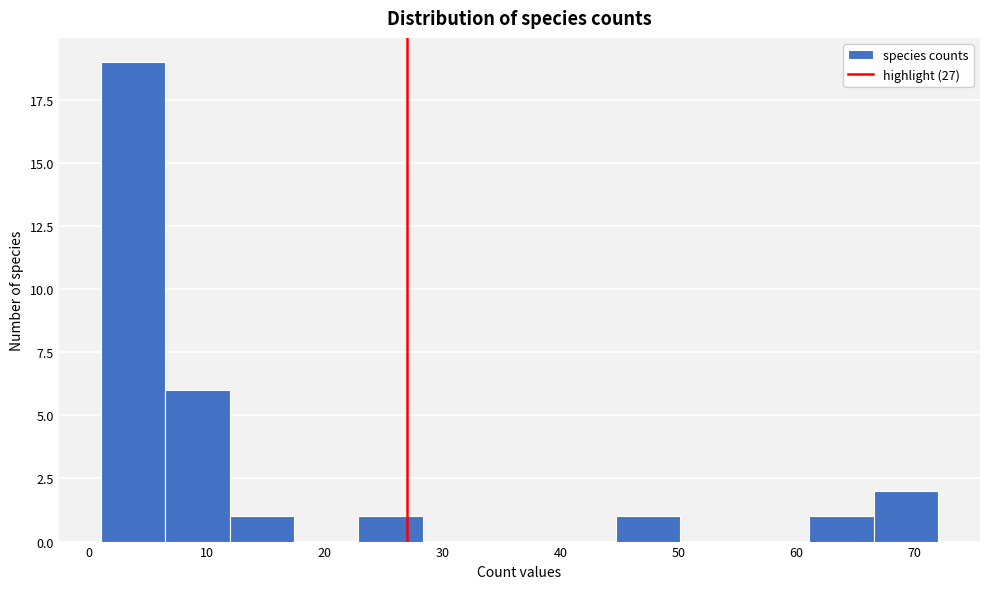

What is the height of the bar covering 12 to 17 on the x-axis? Neither the bar edges nor the heights are printed on the chart, so give them approximately, as read against the axes.

1